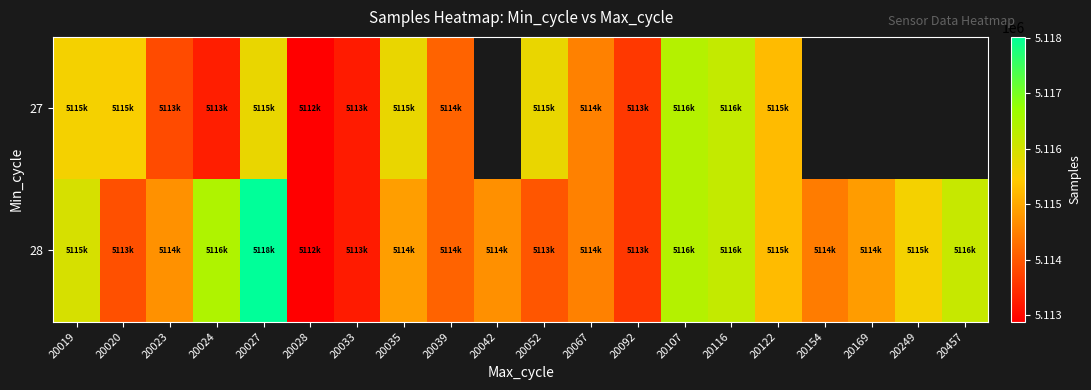

True or false: 28 has a value of 5114883.0 at 20035.

True